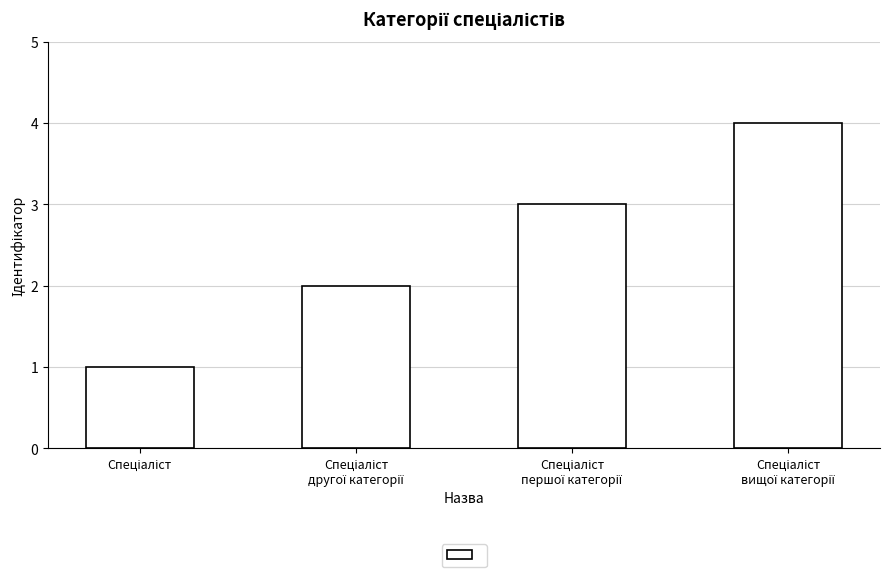

What is the maximum value shown in the chart?

4